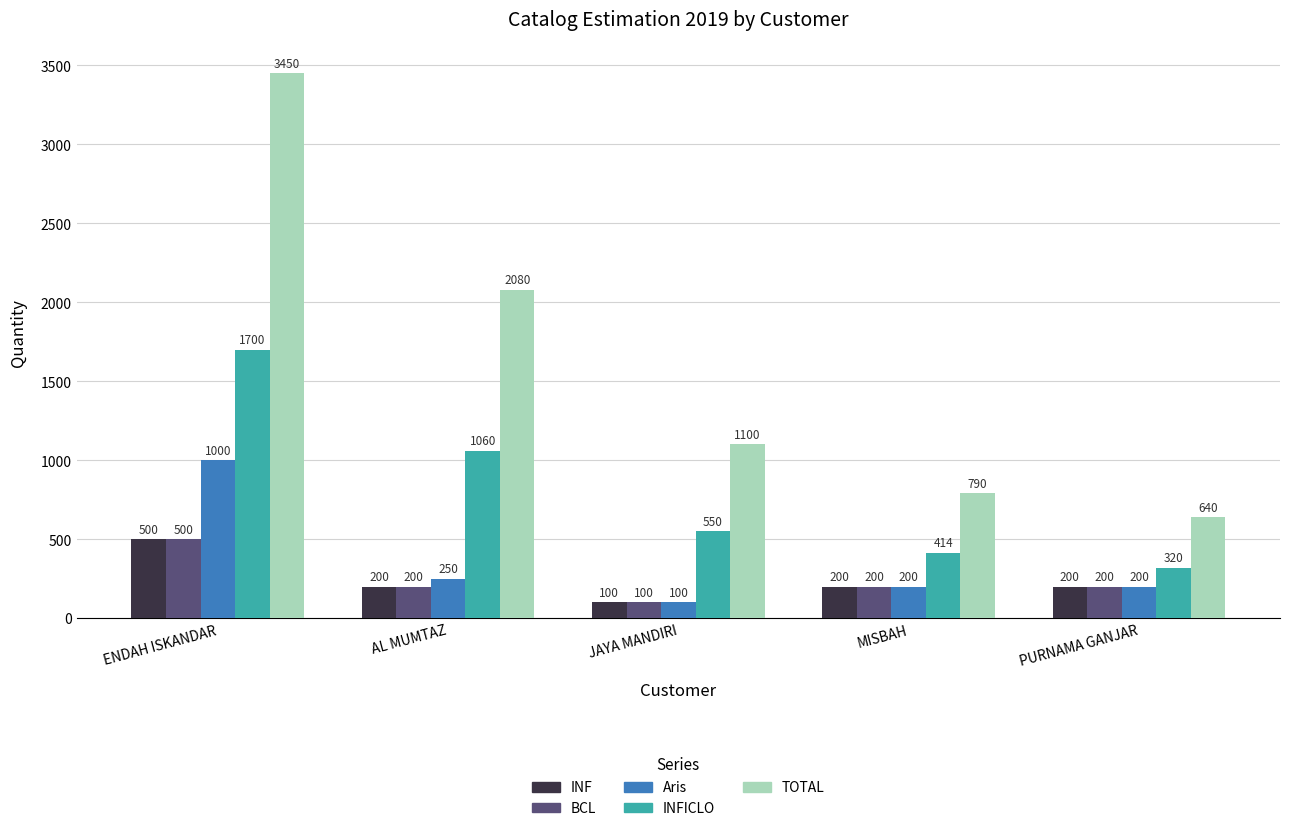

At how many categories does at least one series exceed 2422?

1